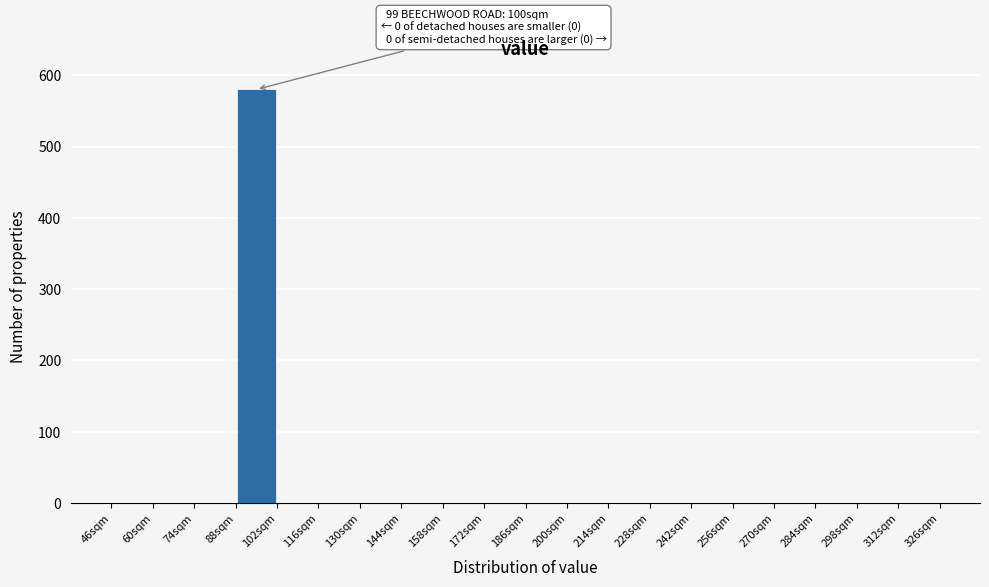

Over which range of the x-axis is the bar tallest?

88 to 102